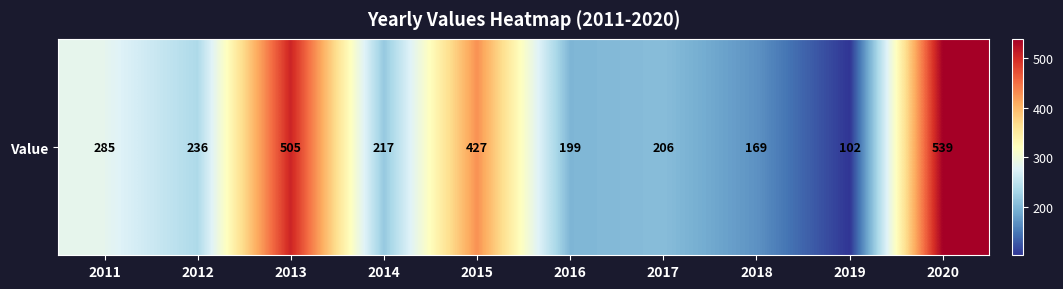

Which category has the highest value across all series?

2020